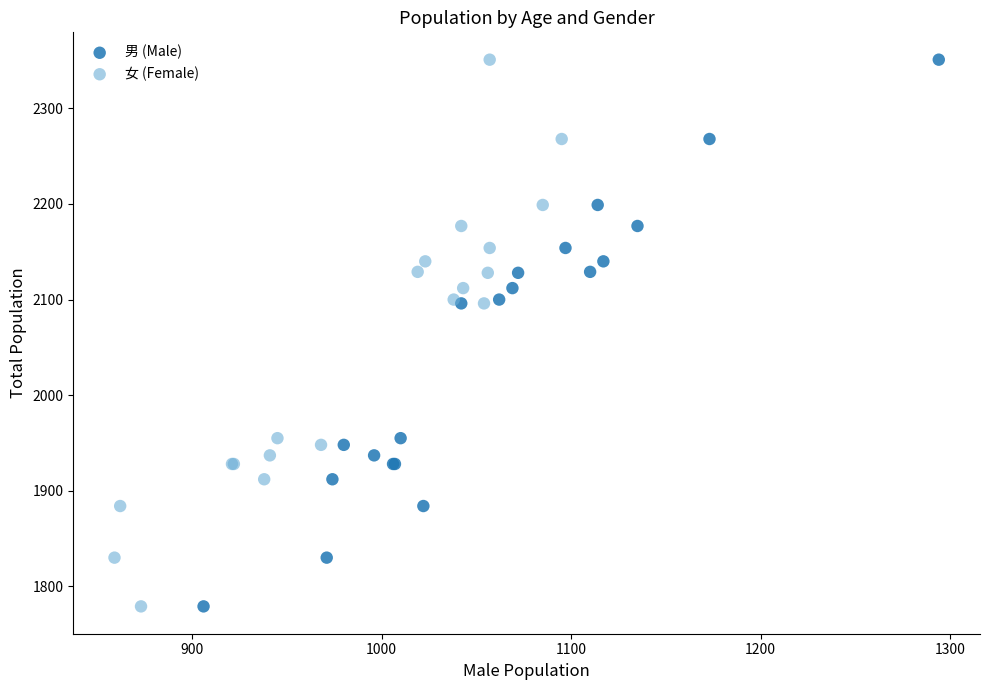

What are all the series names shown in the legend?

男 (Male), 女 (Female)